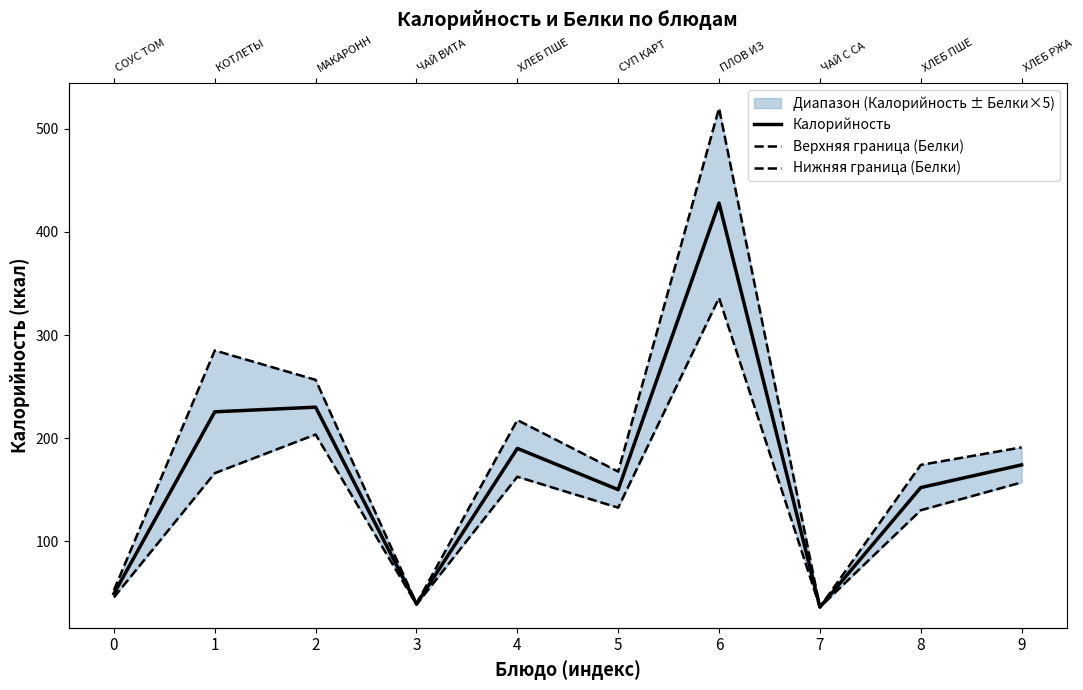

Which series has the widest spread of values?

Верхняя граница (Белки)